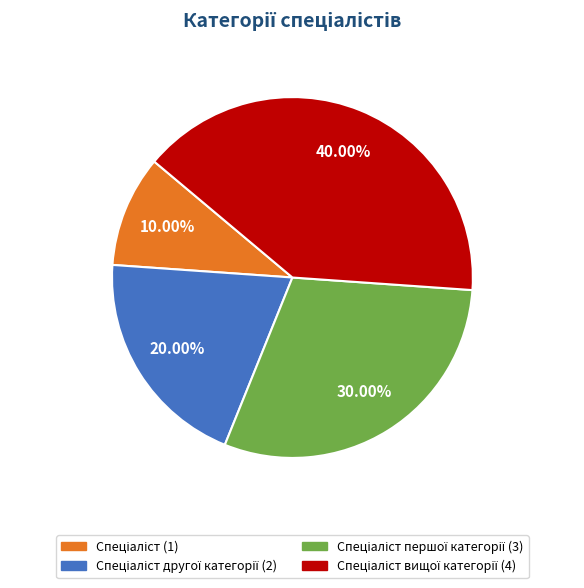

Is there a majority slice in this chart?

No